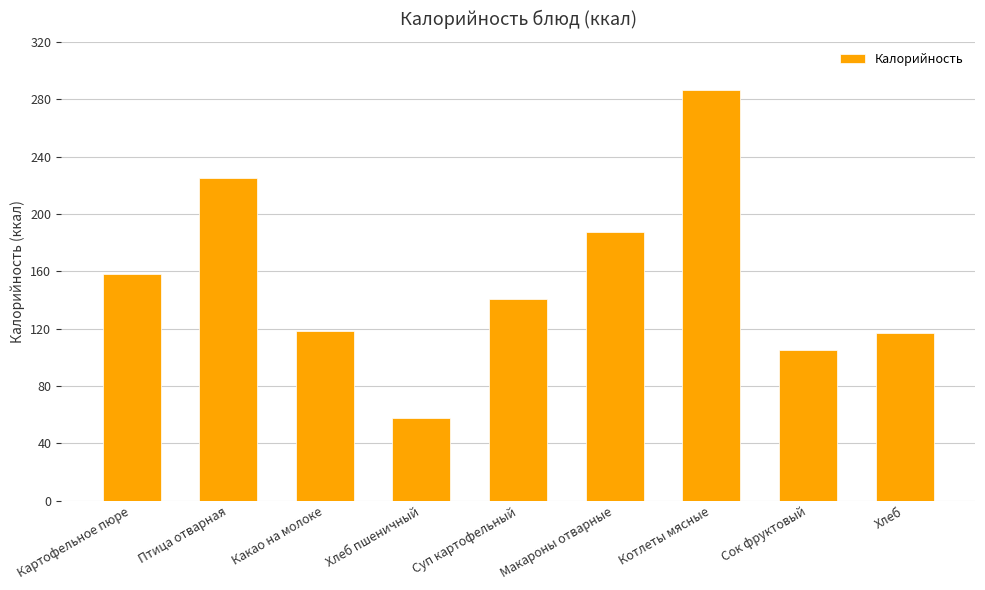

True or false: the data shows 286.6 at Котлеты мясные.

True